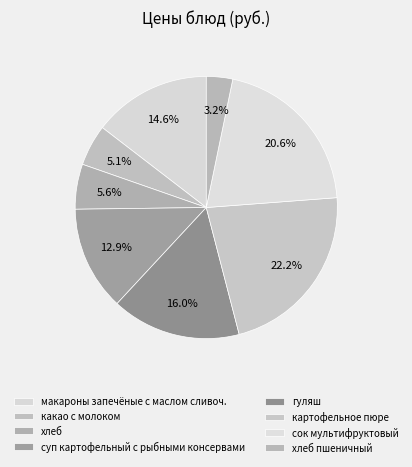

How many segments does this pie chart have?

8